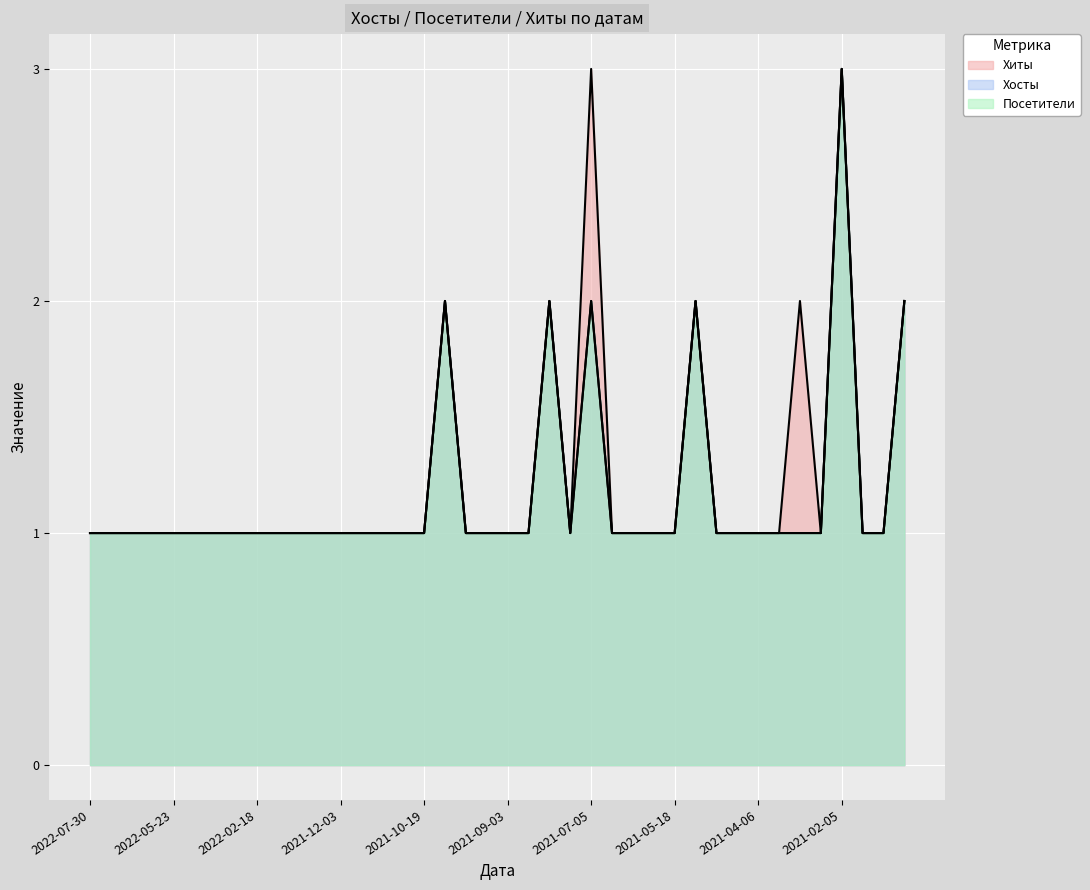

What is the average value of the Посетители series?

1